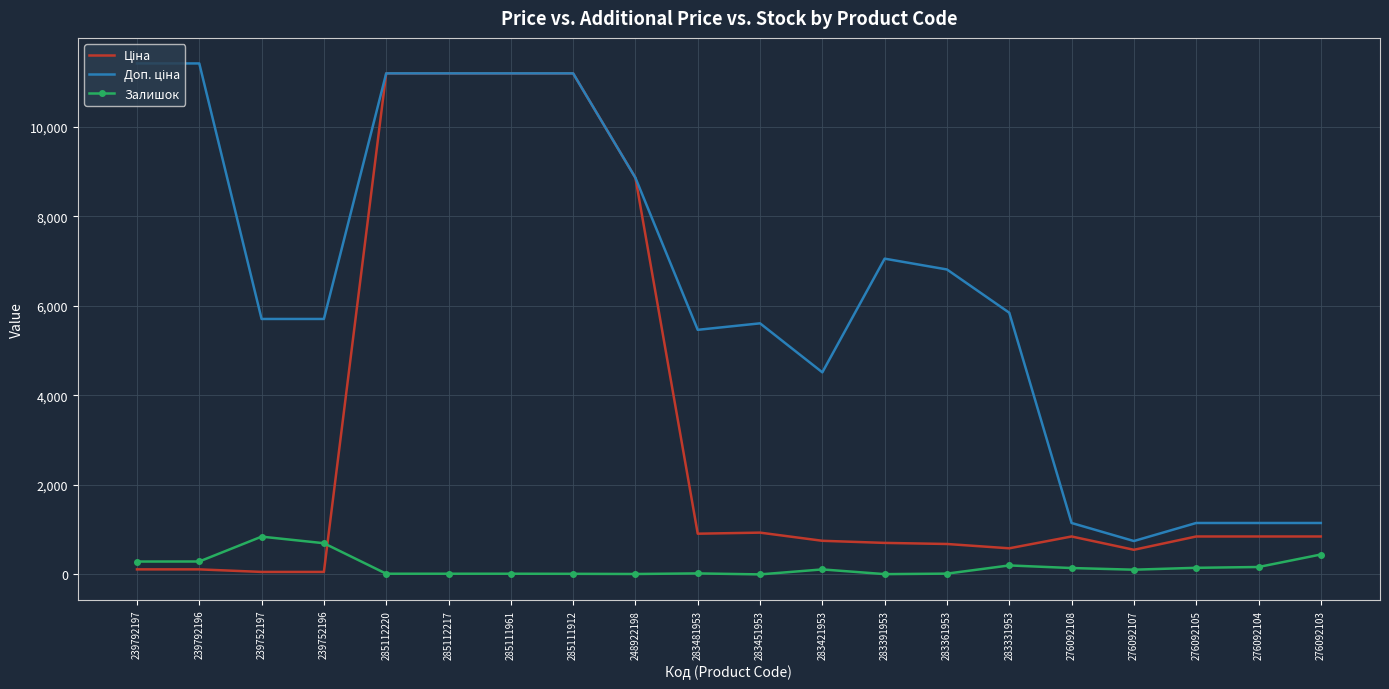

What is the greatest value displayed?

11410.0